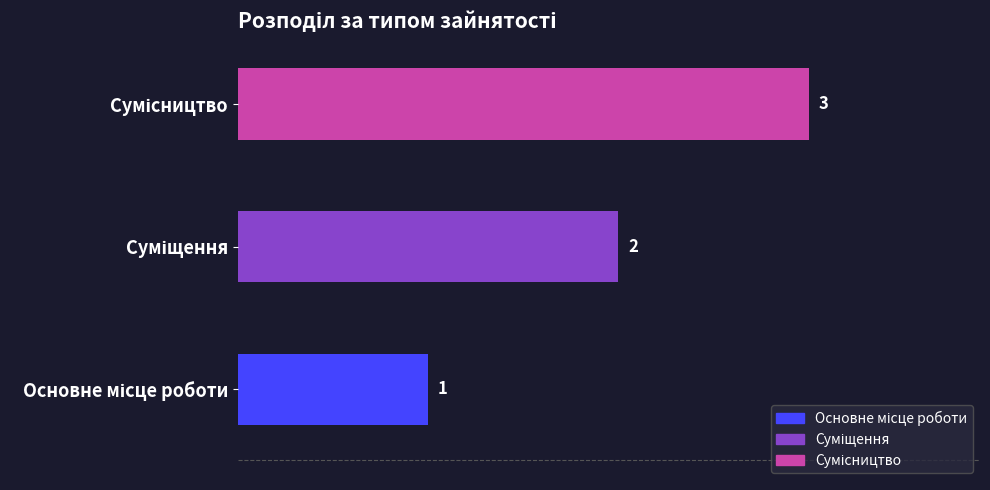

Which has a higher value, Сумісництво or Суміщення?

Сумісництво